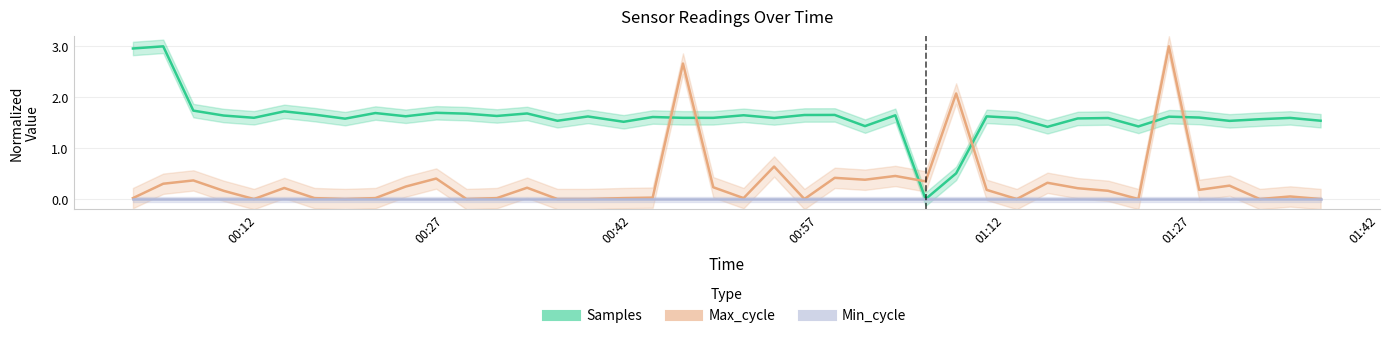

How many categories are shown in the chart?

40